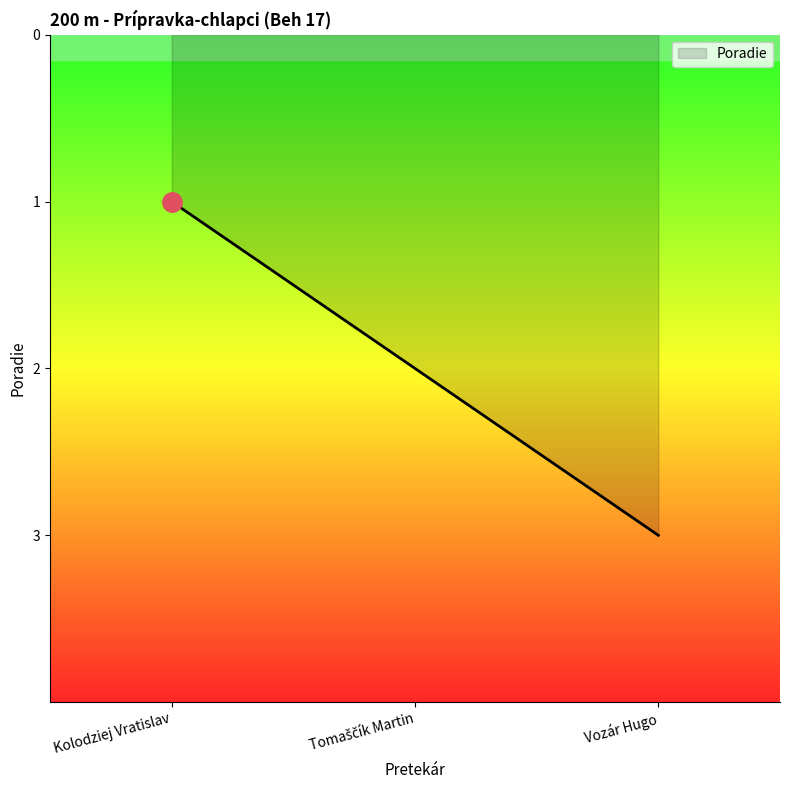

What is the greatest value displayed?

3